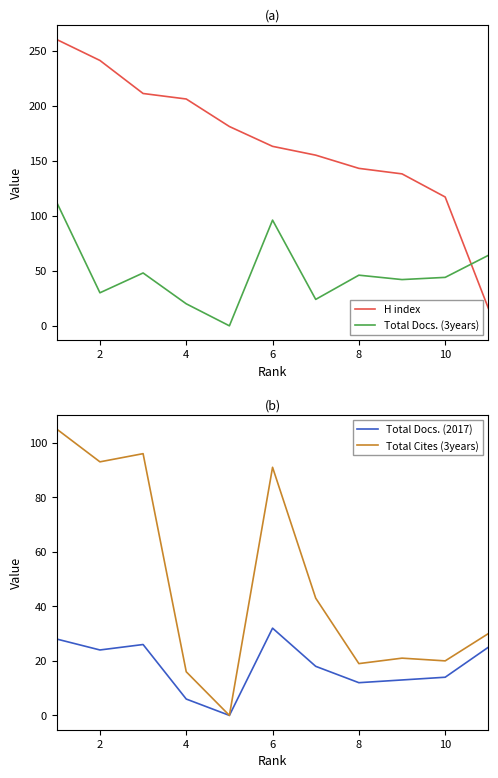

What is the highest value of the Total Docs. (3years) series?

112